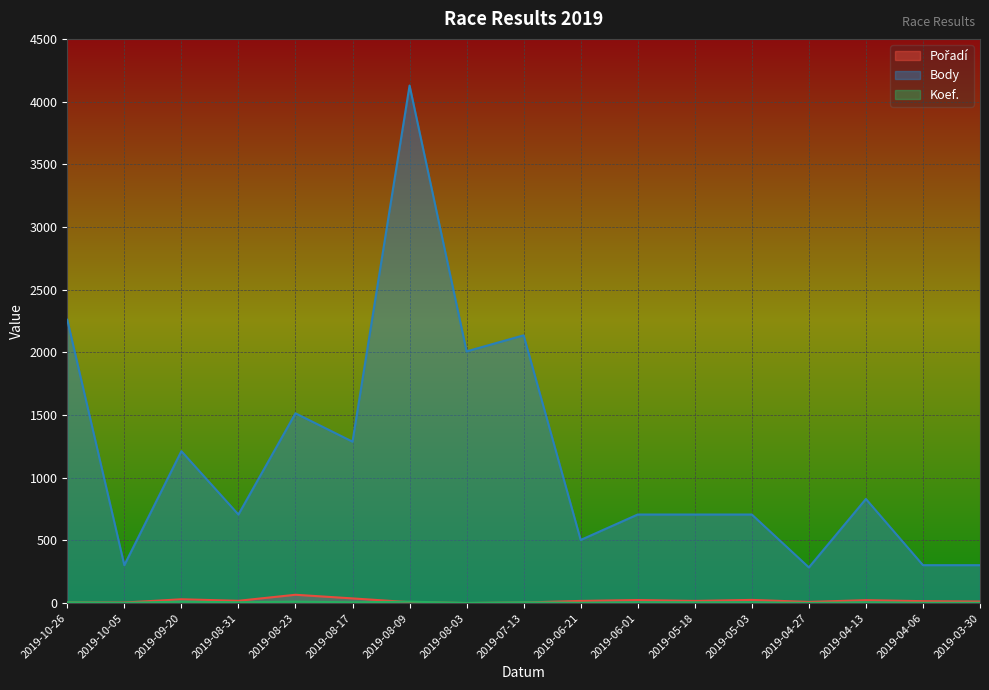

In Koef., how many points are higher than both neighbors (excluding endpoints)?

5